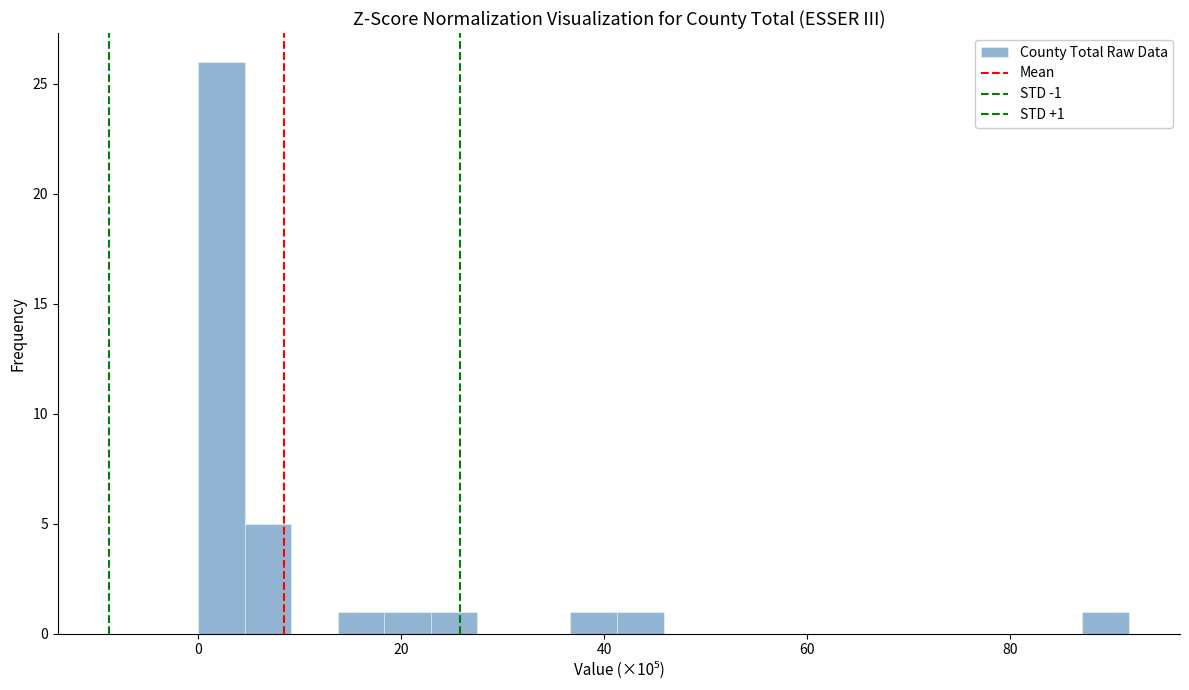

Read against the x-axis, roughly where is the centre of the tallest bar?

2